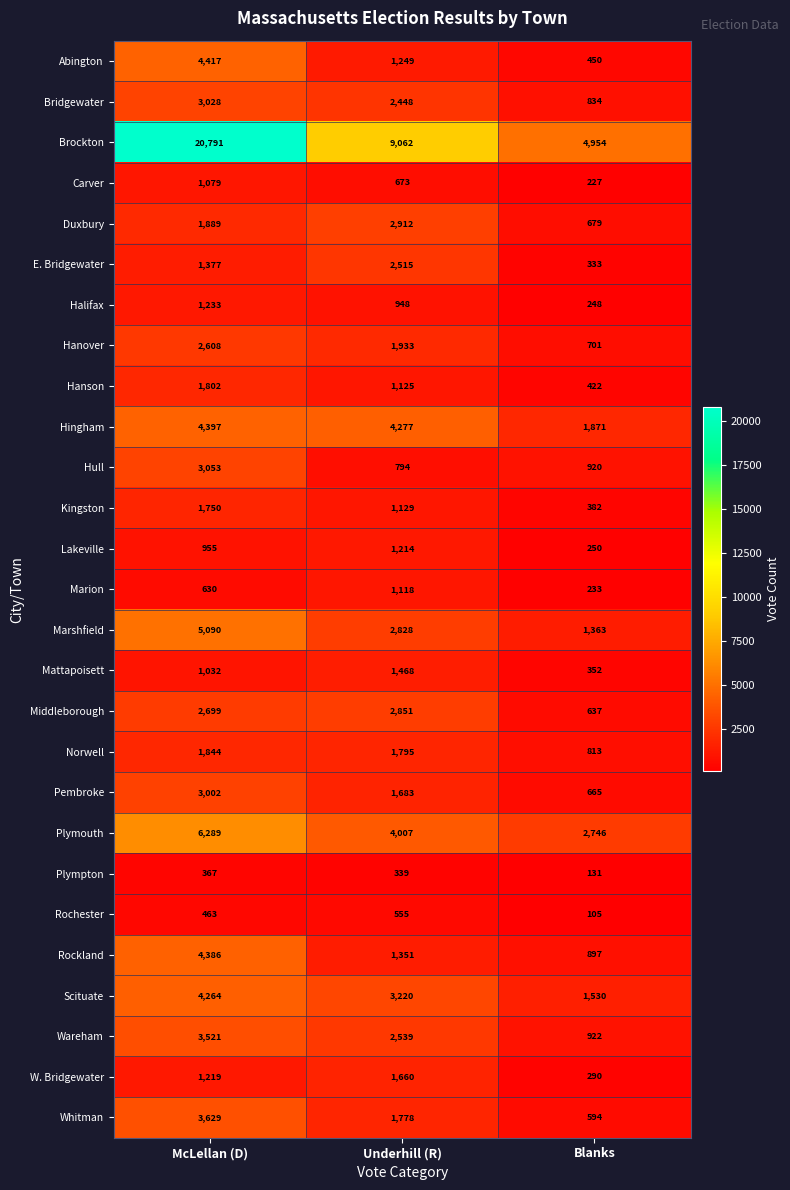

Which series has the widest spread of values?

Brockton